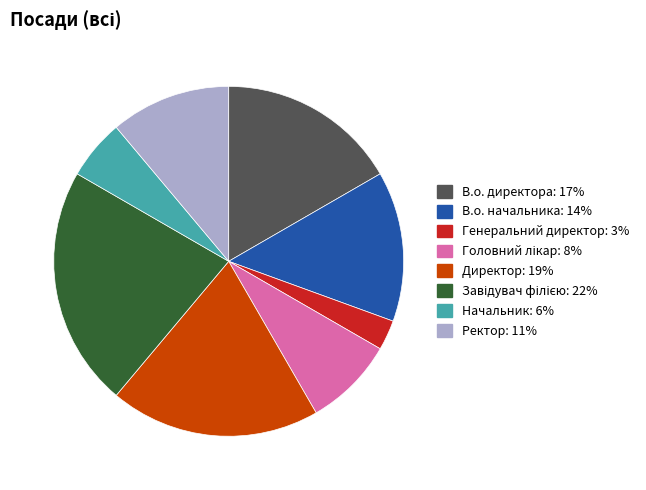

Which has a higher value, Директор or В.о. начальника?

Директор